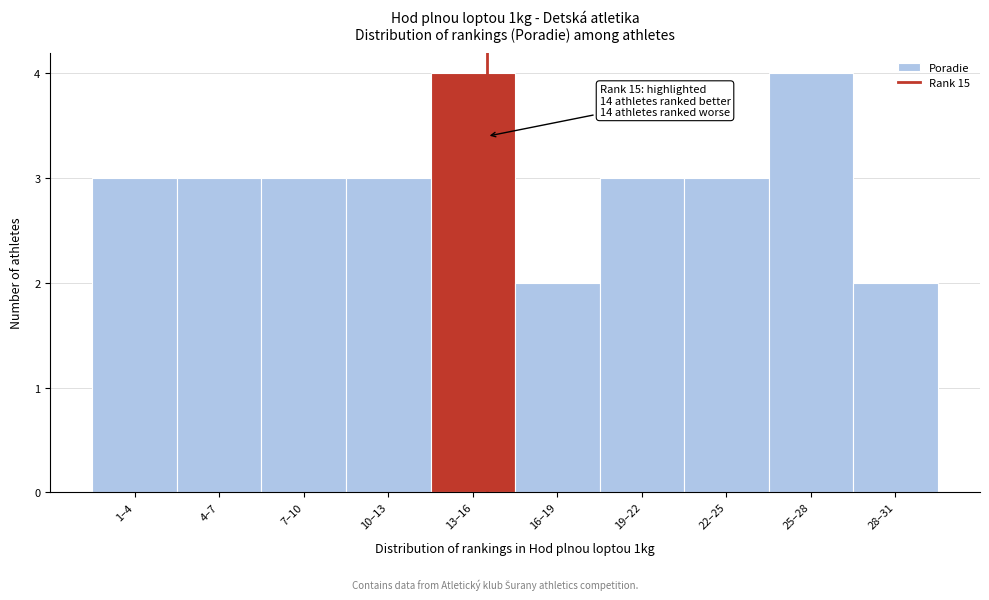

Reading right to left, extract all data points from this chart.

2	4	3	3	2	4	3	3	3	3